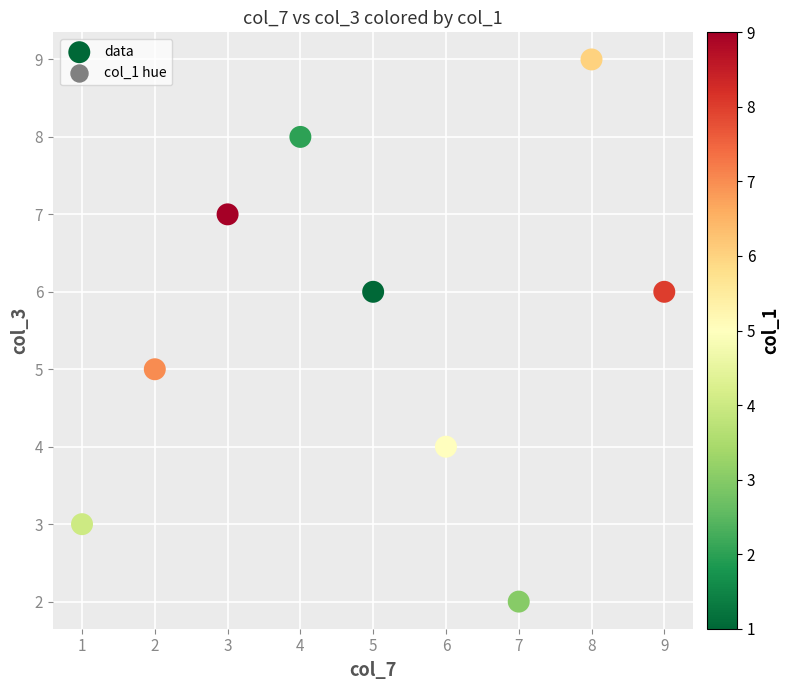

What is the range of Y values (max minus min)?

7